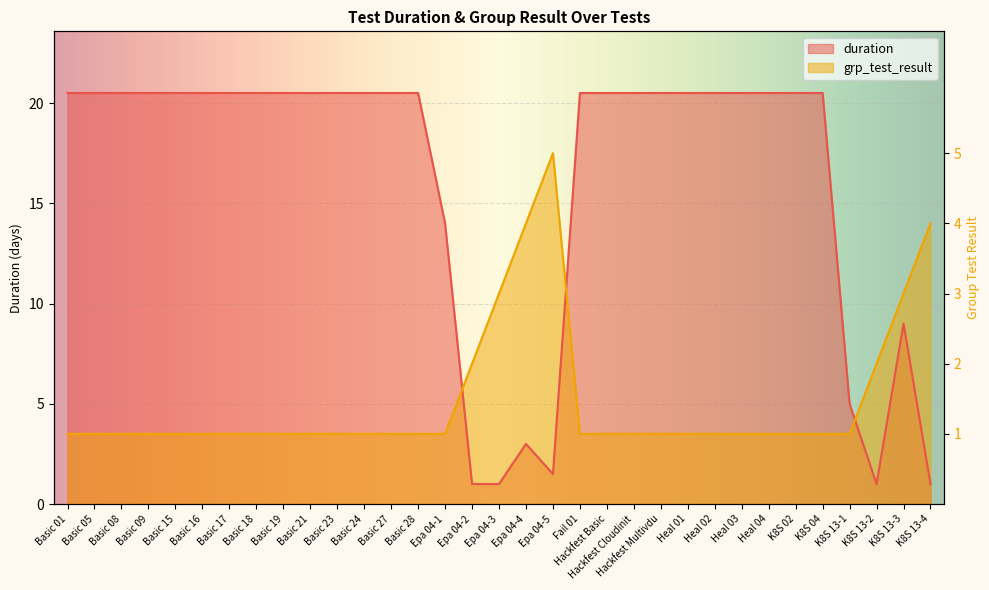

What is the label of the 7th point from the right?

Heal 04